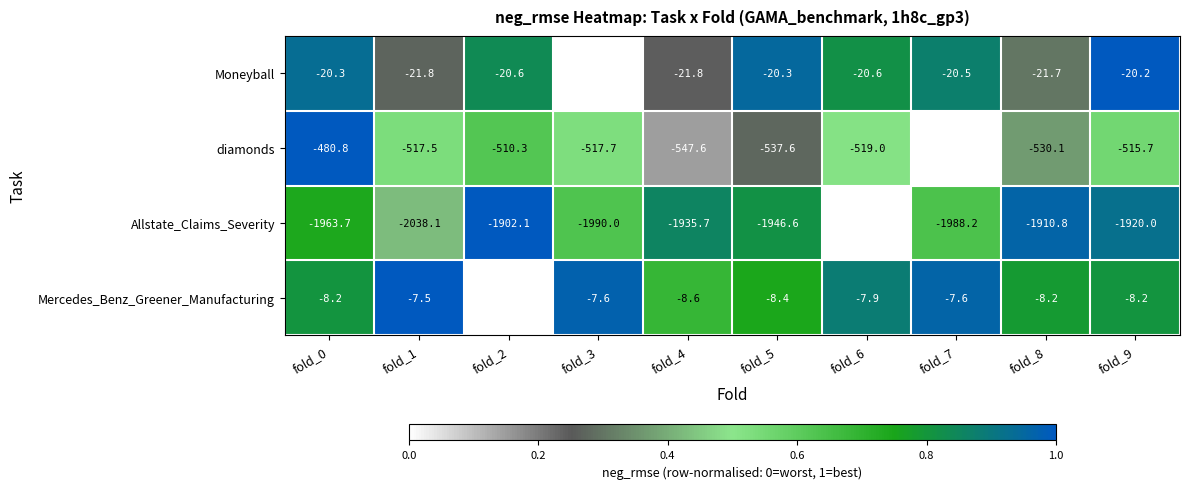

Count the number of categories in the chart.

10